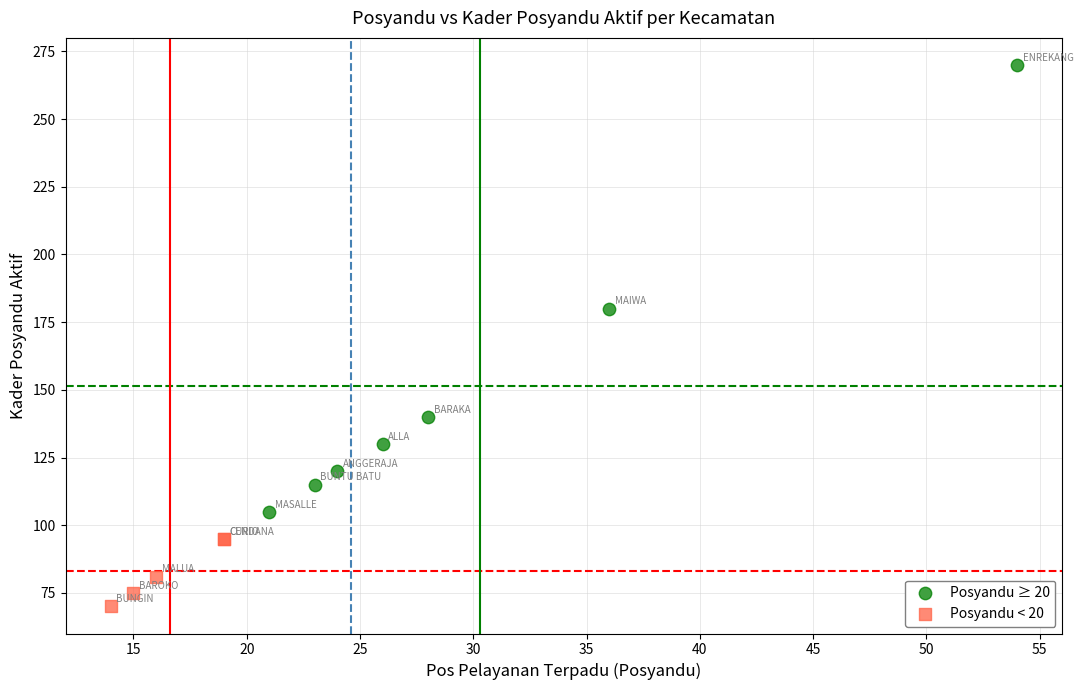

Which series has the widest spread of Y values?

Posyandu ≥ 20